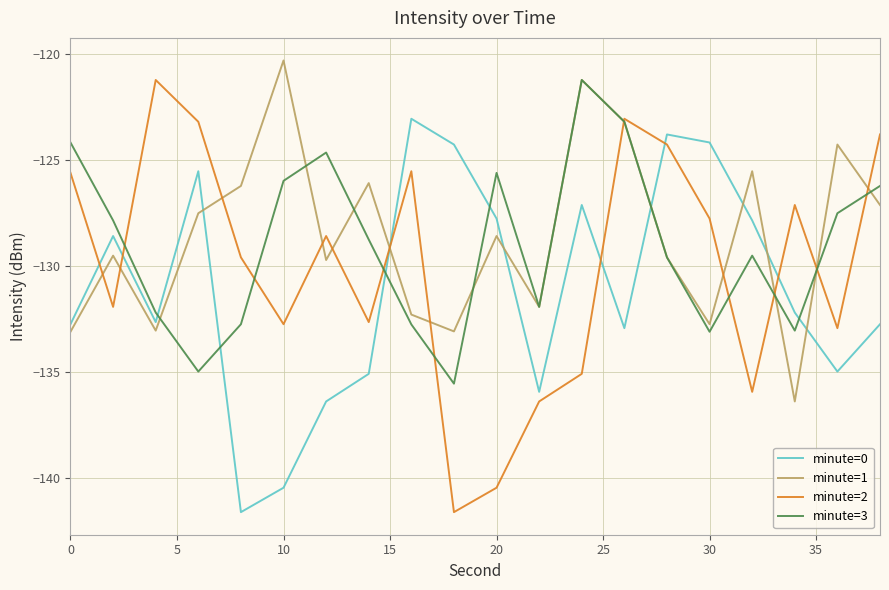

What is the minimum value for minute=2?

-141.6